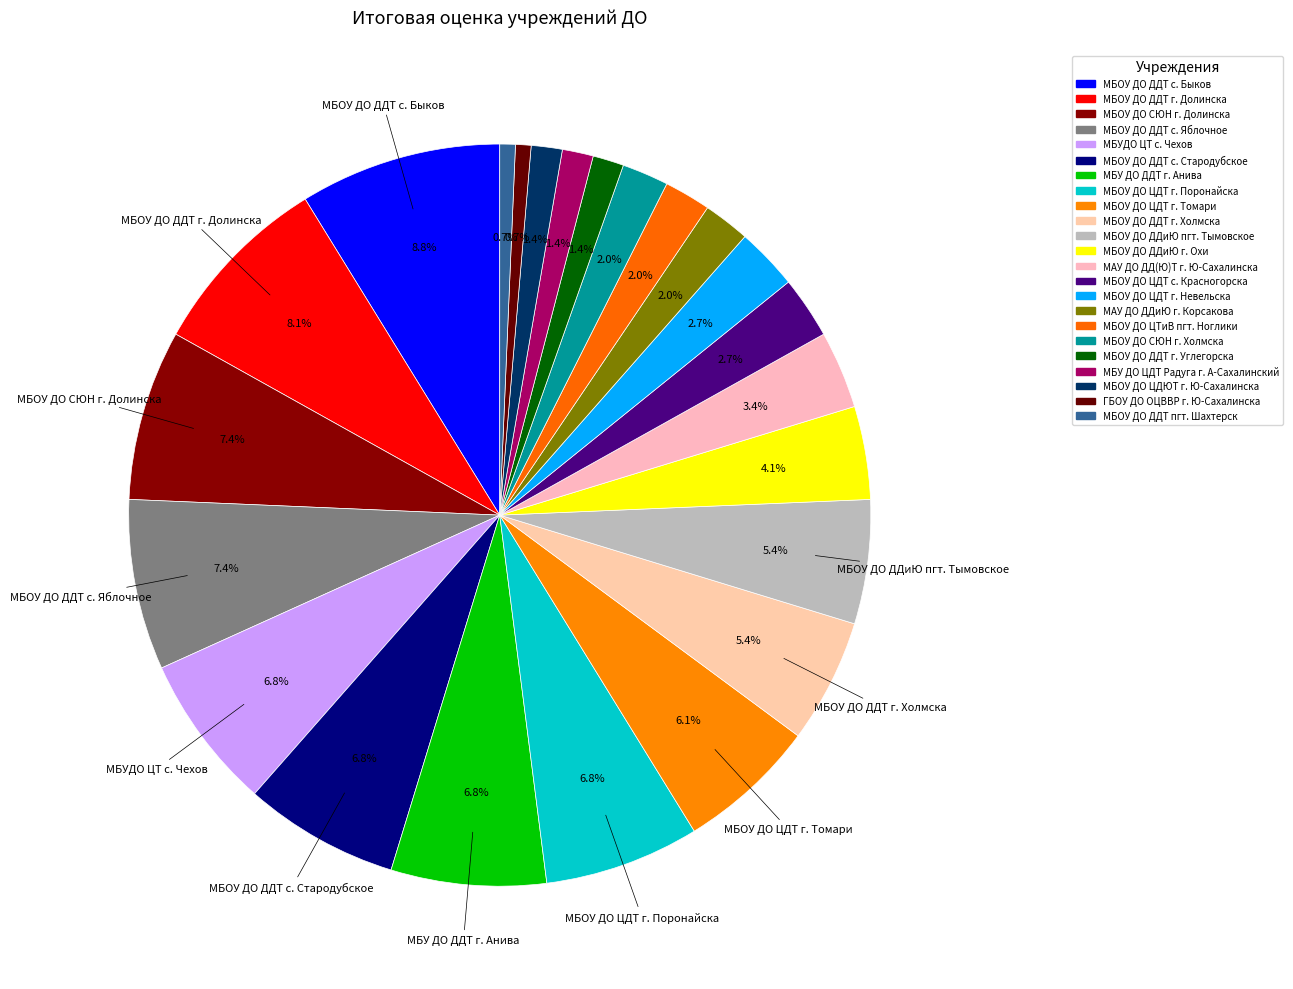

To the nearest percent, what portion does МБОУ ДО ДДиЮ пгт. Тымовское represent?

5%